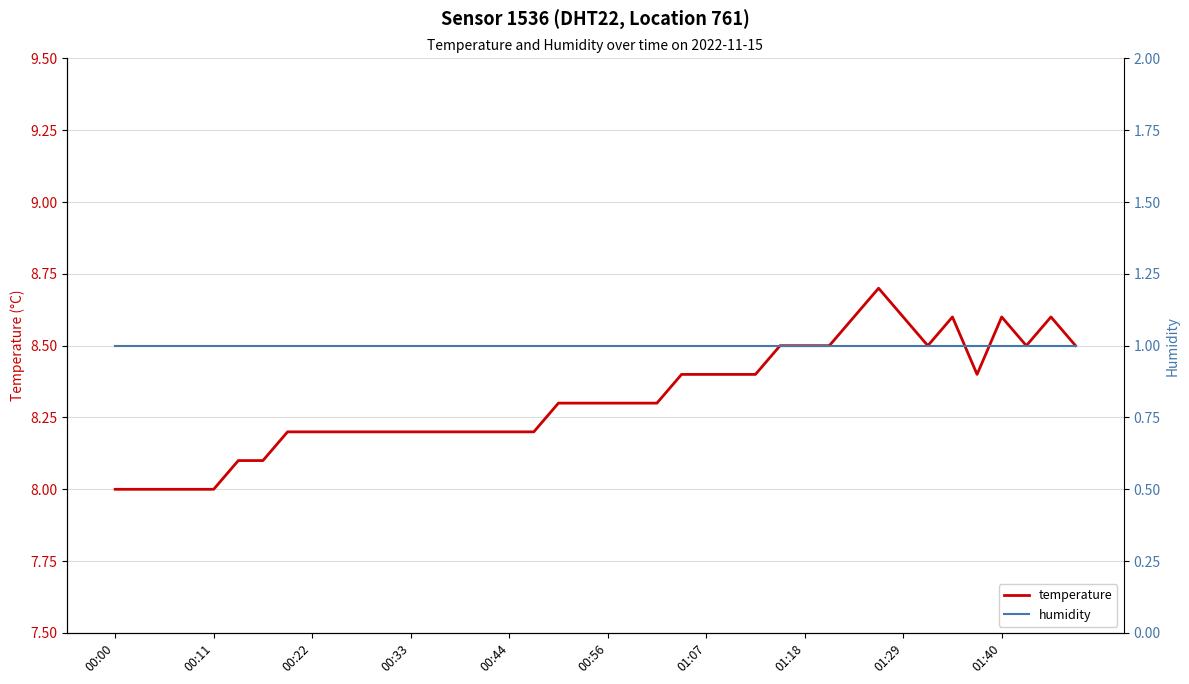

True or false: temperature has a value of 4.1 at 01:40.

False